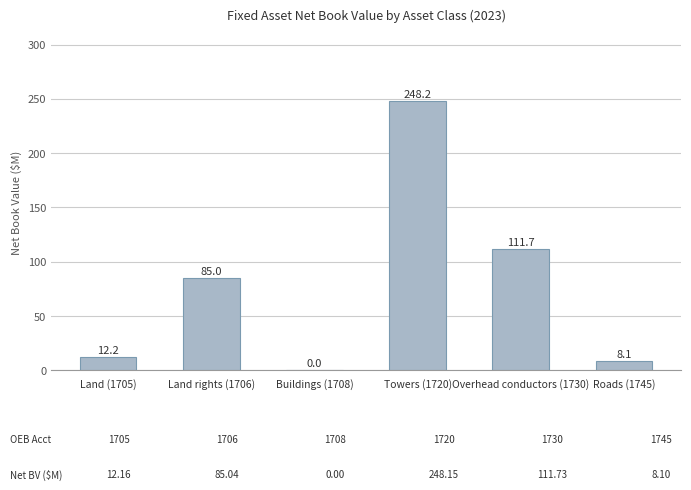

Are the bars grouped side by side (vs. stacked)?

No